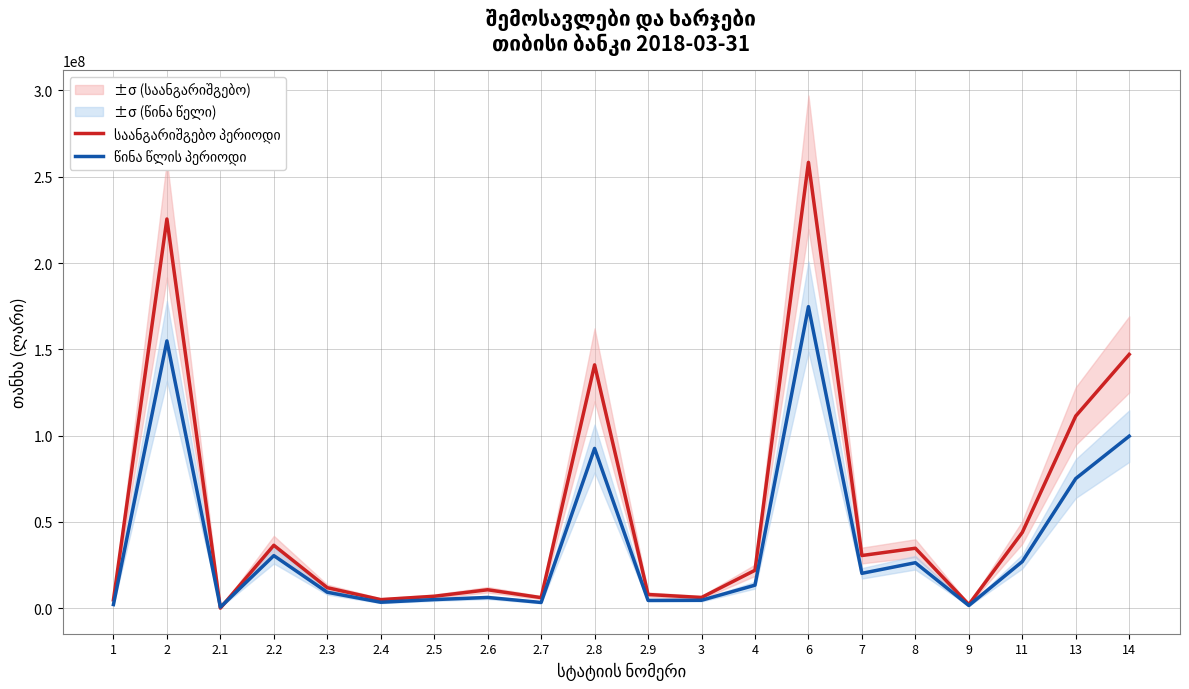

List the labels in order of საანგარიშგებო პერიოდი value, largest first.

6, 2, 14, 2.8, 13, 11, 2.2, 8, 7, 4, 2.3, 2.6, 2.9, 2.5, 3, 2.7, 2.4, 1, 9, 2.1